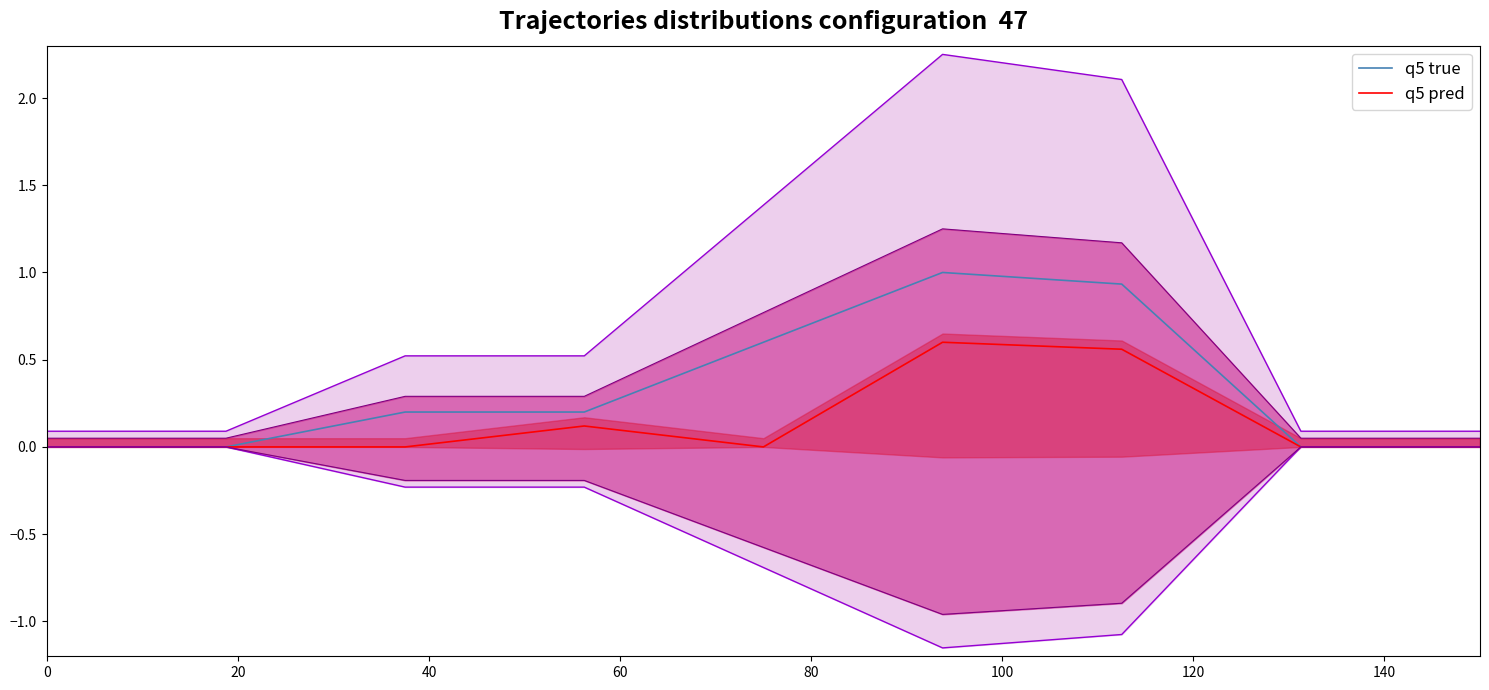

What is the difference between the q5 true values at 140 and 100?

1.0